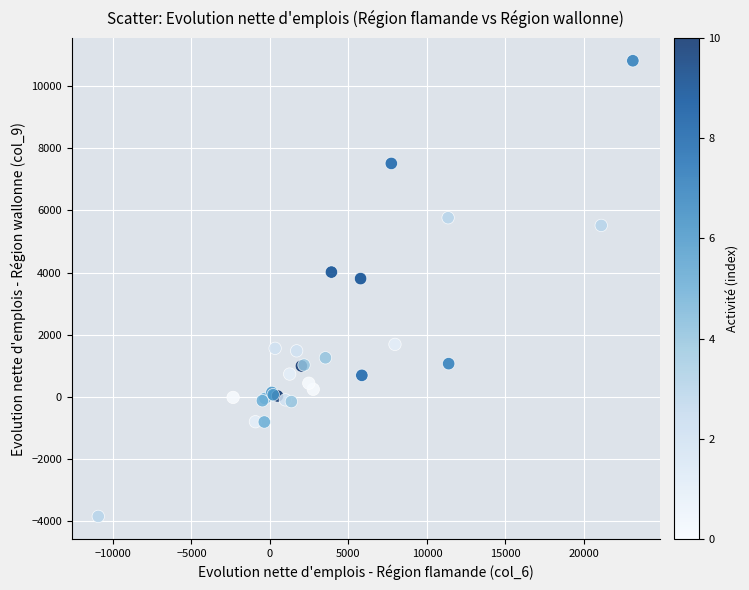

What Y value in the scatter plot is closest to 3483?

3804